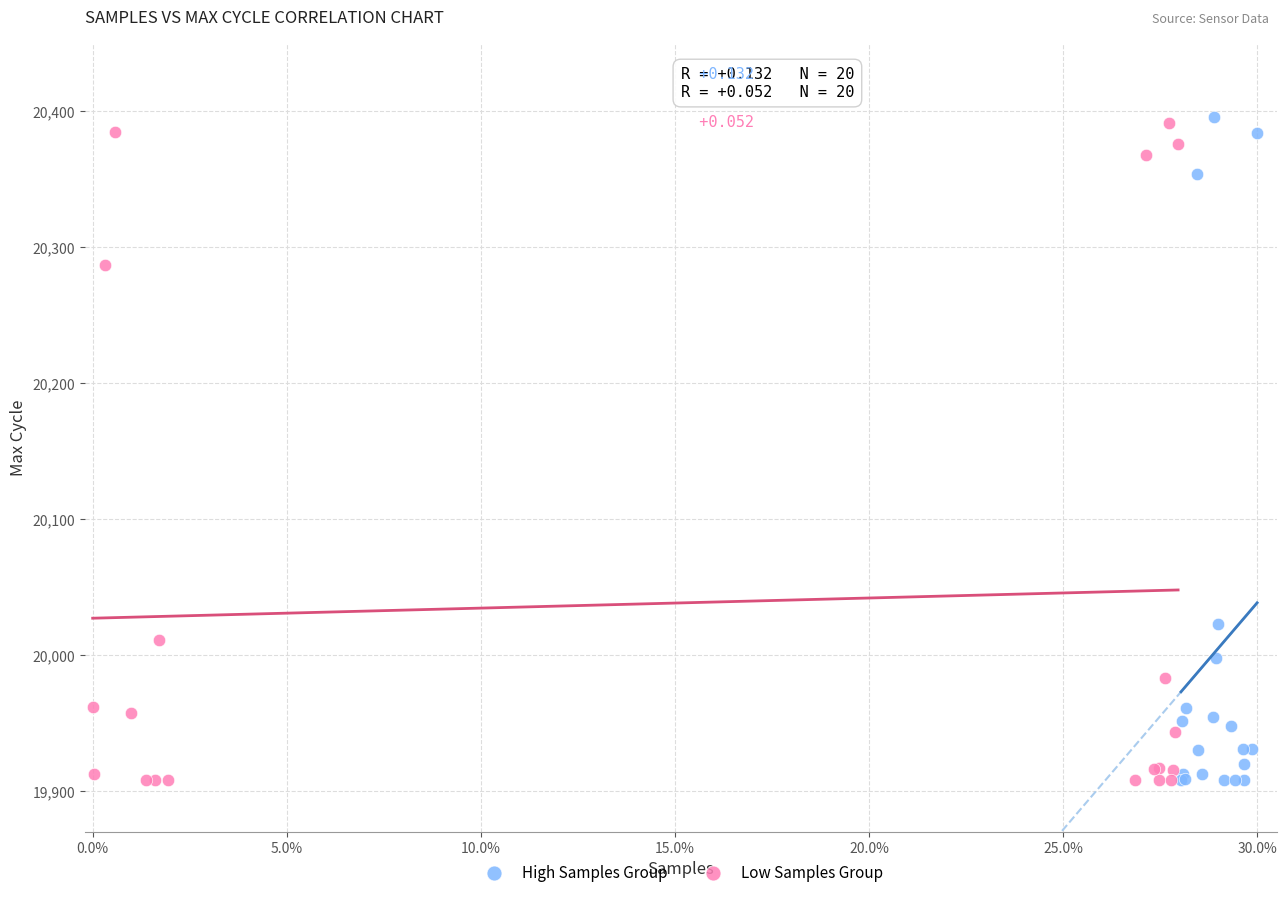

Which series contains the highest Y value?

High Samples Group